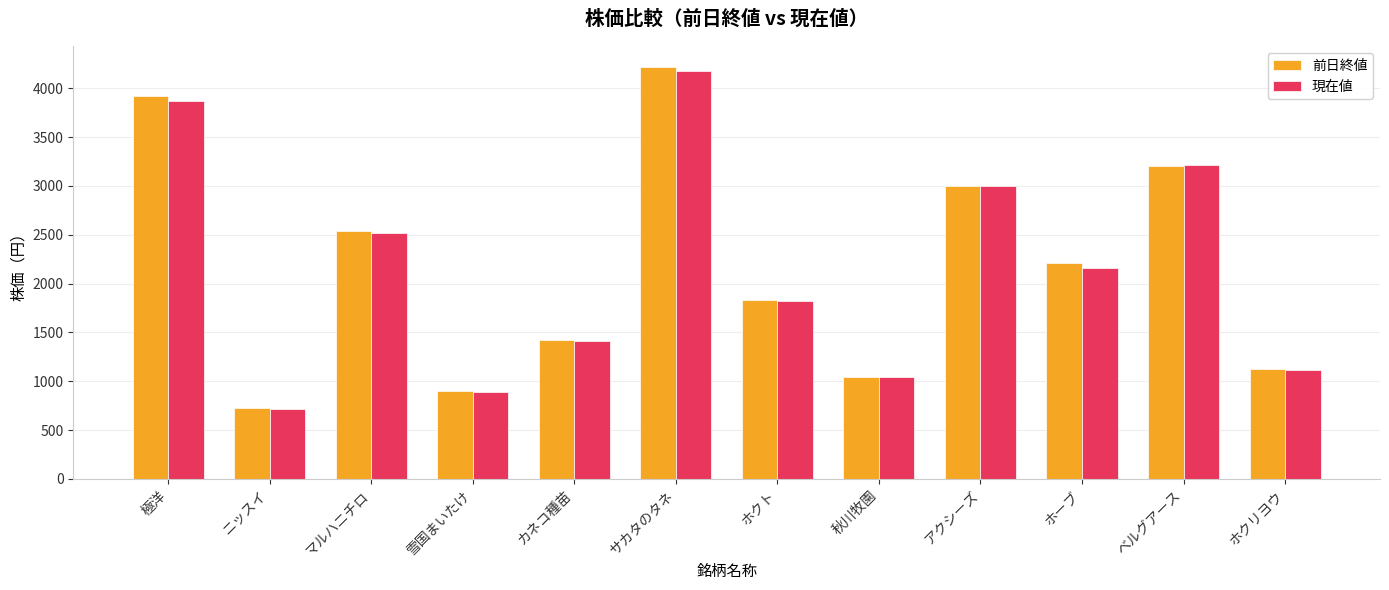

At how many categories does at least one series exceed 3610?

2